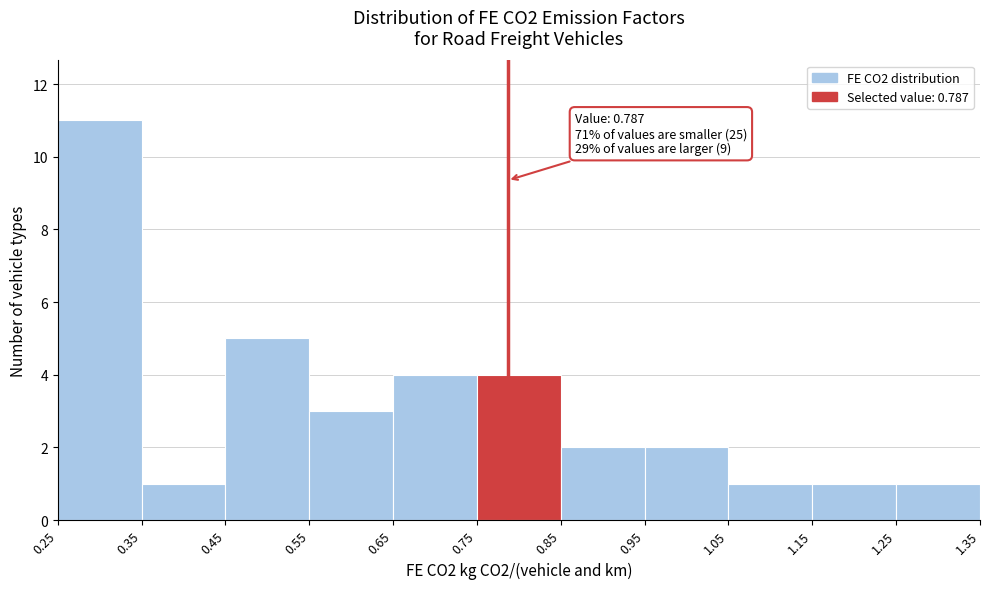

Which range on the x-axis has the tallest bar?

0.25 to 0.35